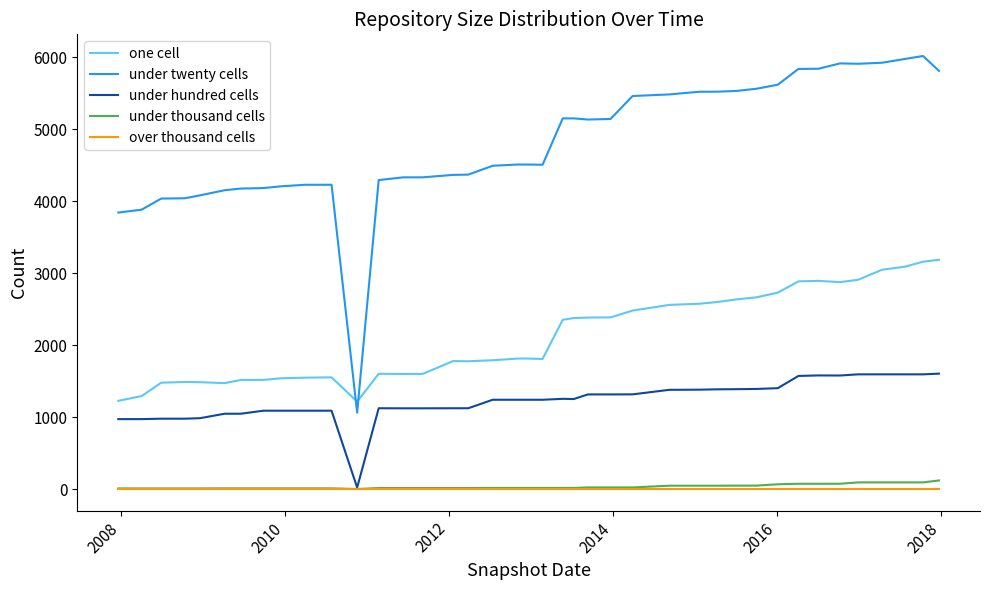

Which series has the largest total across all categories?

under twenty cells